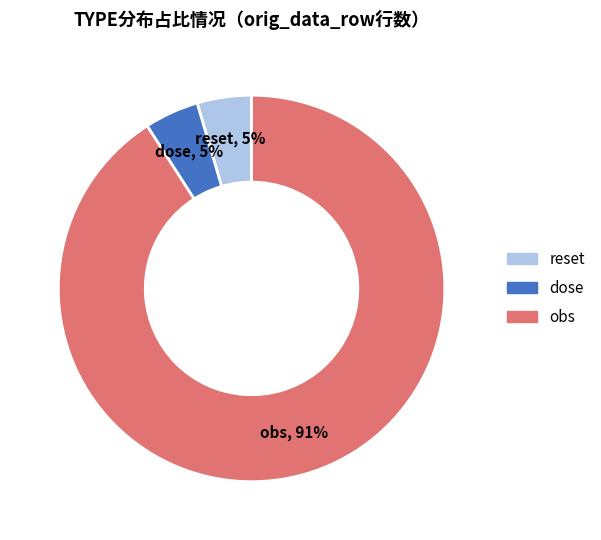

True or false: obs accounts for 91% of the total.

True